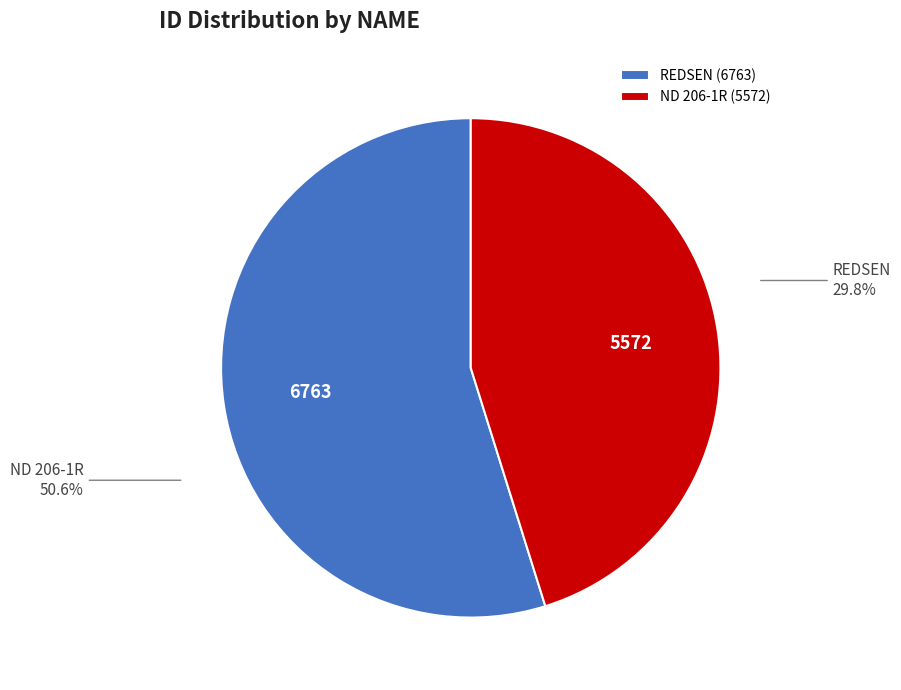

What is the change in value from REDSEN to ND 206-1R?

-1191